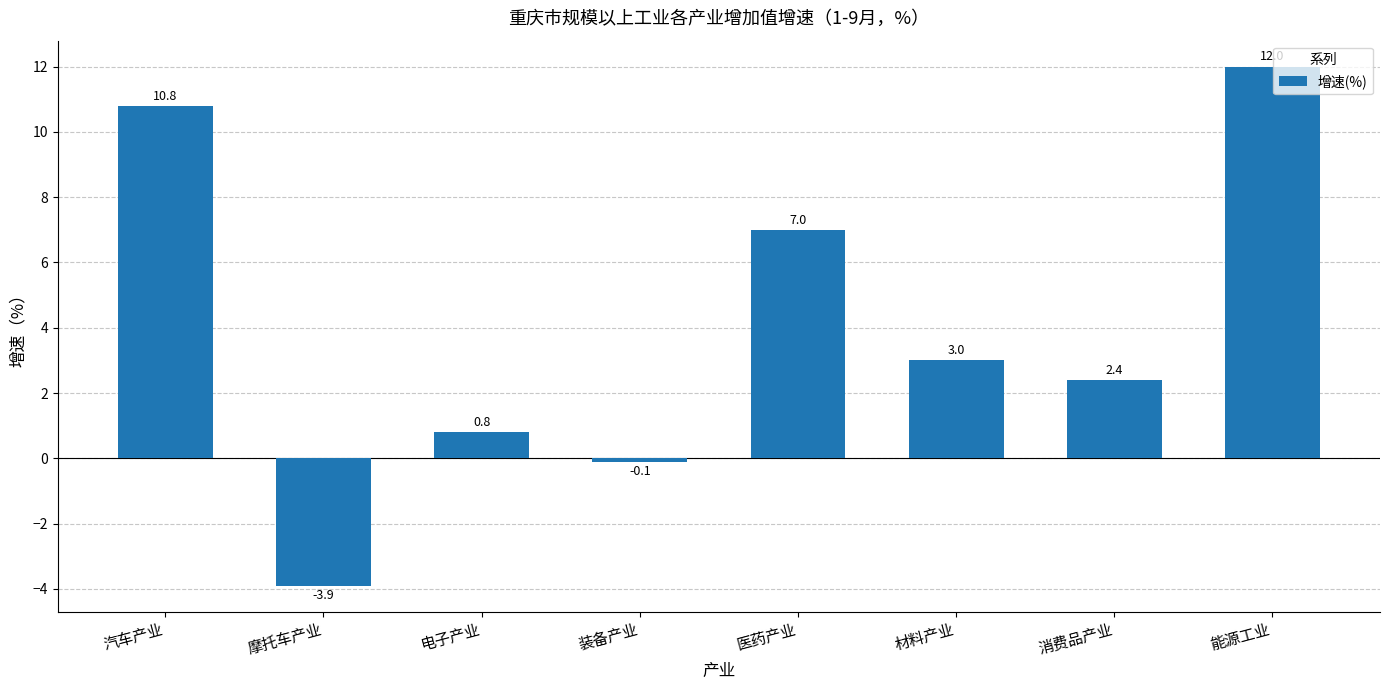

Which label corresponds to the largest value in the chart?

能源工业